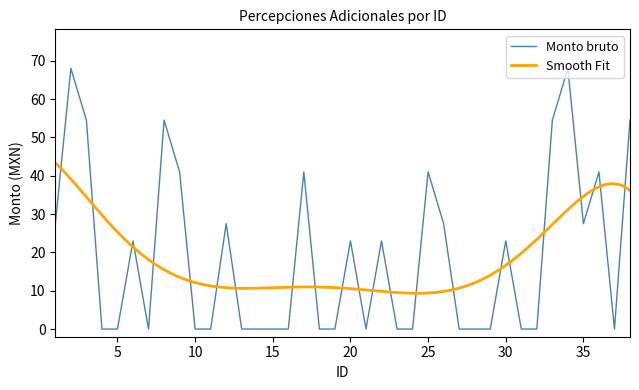

Reading left to right, transcribe all the data shown in this chart.

27.5	68.0	54.5	0.0	0.0	23.0	0.0	54.5	41.0	0.0	0.0	27.5	0.0	0.0	0.0	0.0	41.0	0.0	0.0	23.0	0.0	23.0	0.0	0.0	41.0	27.5	0.0	0.0	0.0	23.0	0.0	0.0	54.5	68.0	27.5	41.0	0.0	54.5